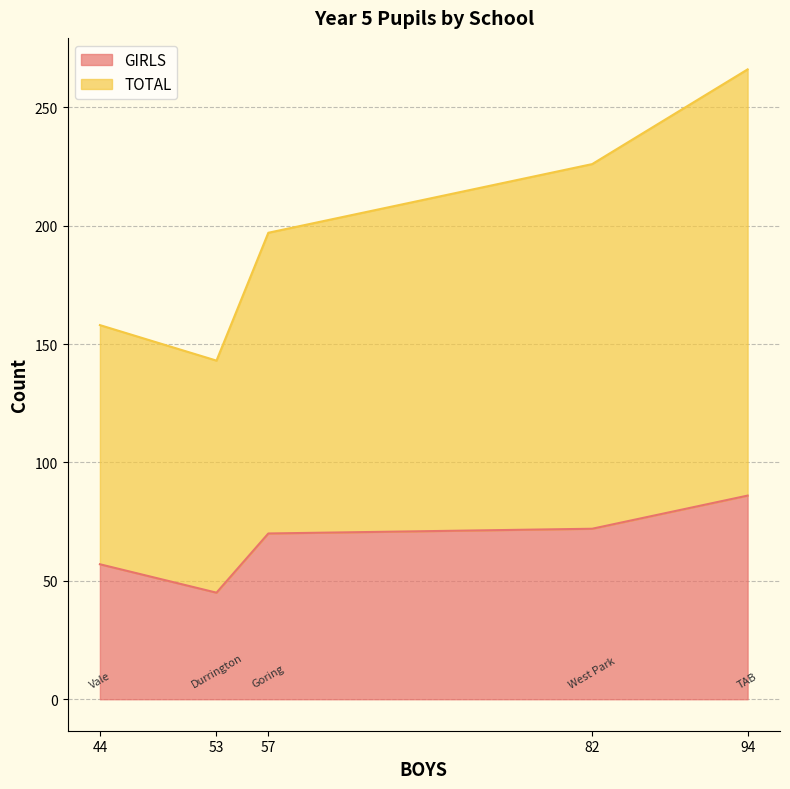

Which series changed the most between Durrington and TAB?

TOTAL